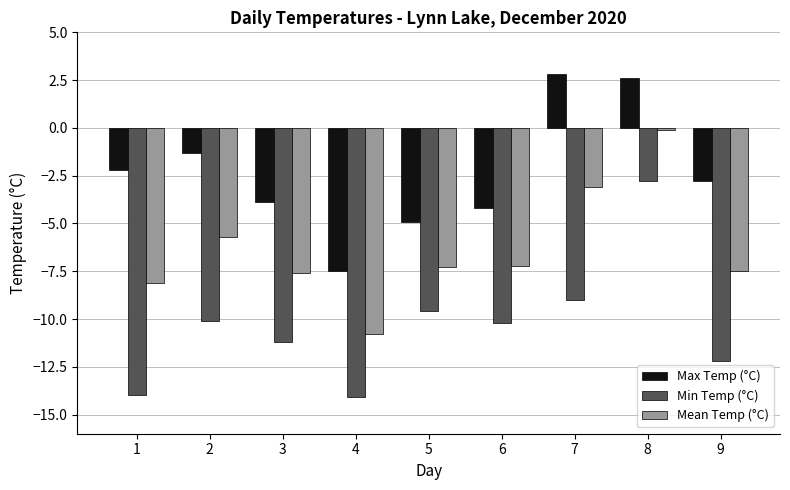

What is the difference between the highest and lowest values at 7?

11.8